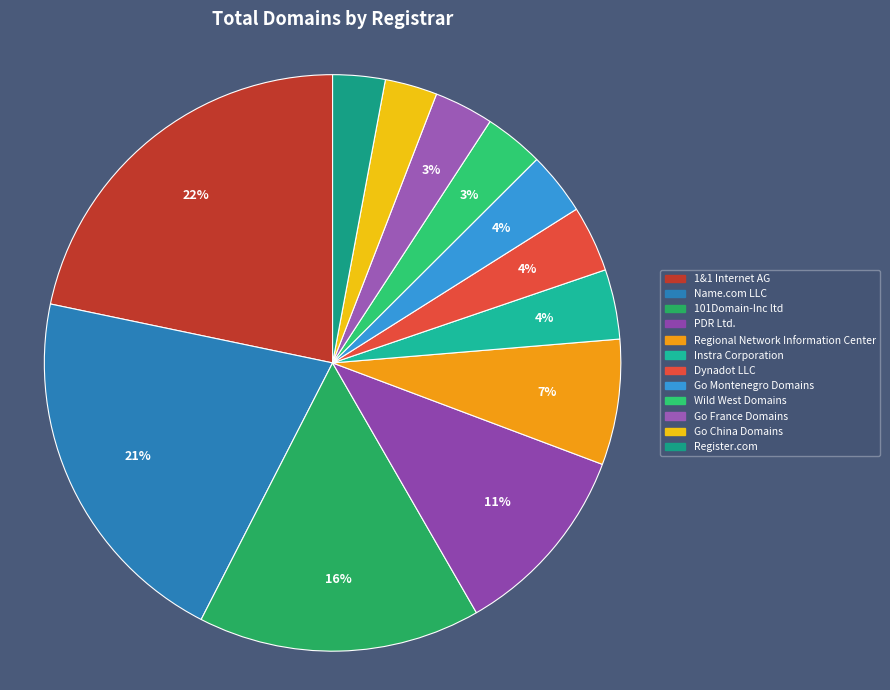

How many slices are in this pie chart?

12